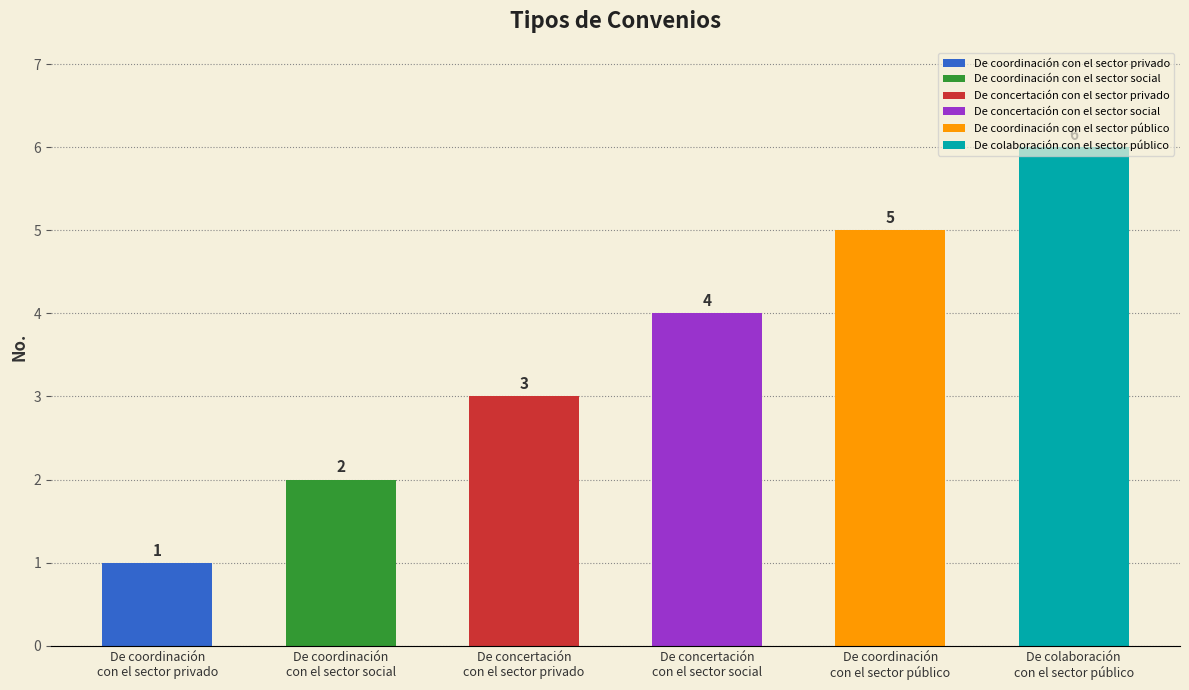

Read the value at De concertación
con el sector privado.

3